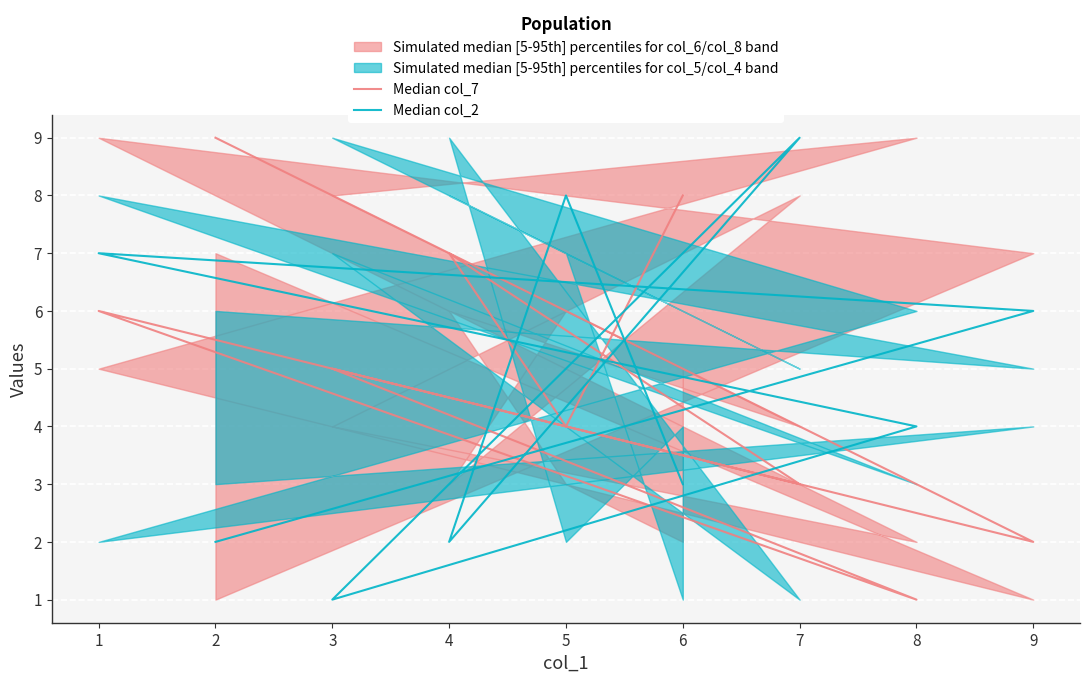

At which category does the chart reach its minimum across all series?

8